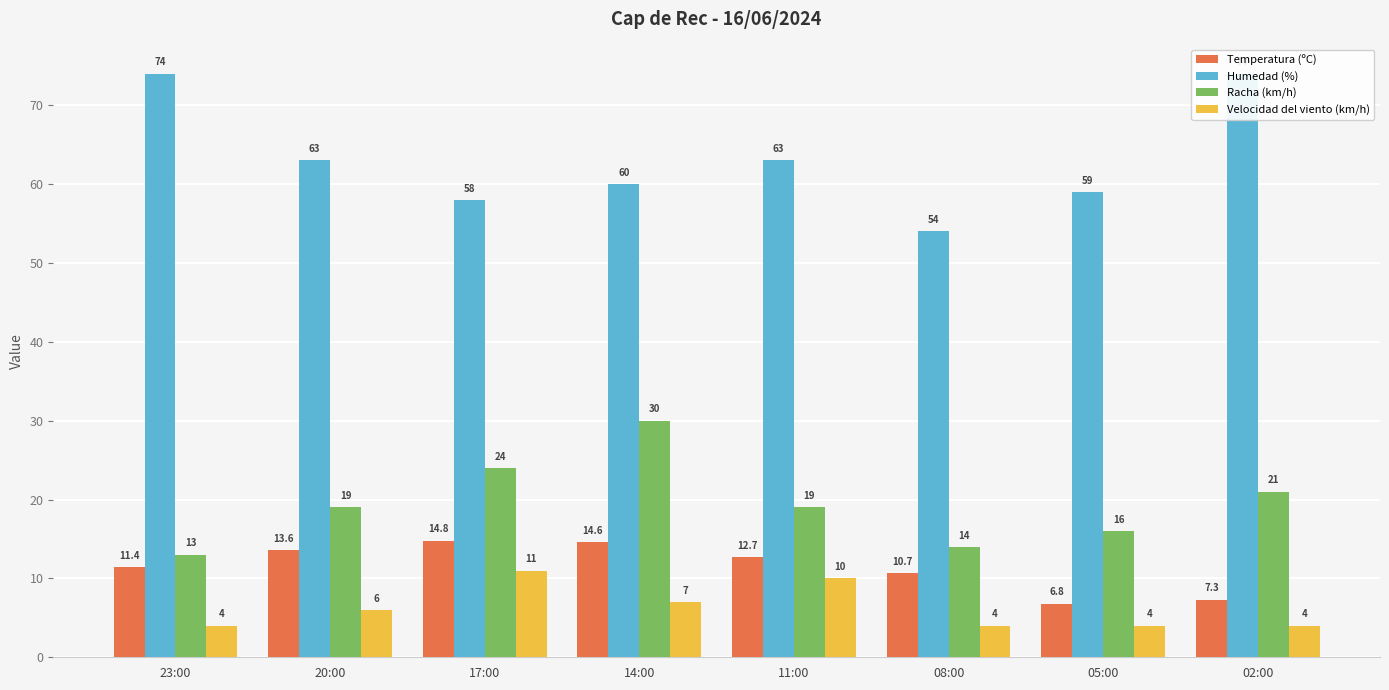

What is the sum of all Racha (km/h) values?

156.0